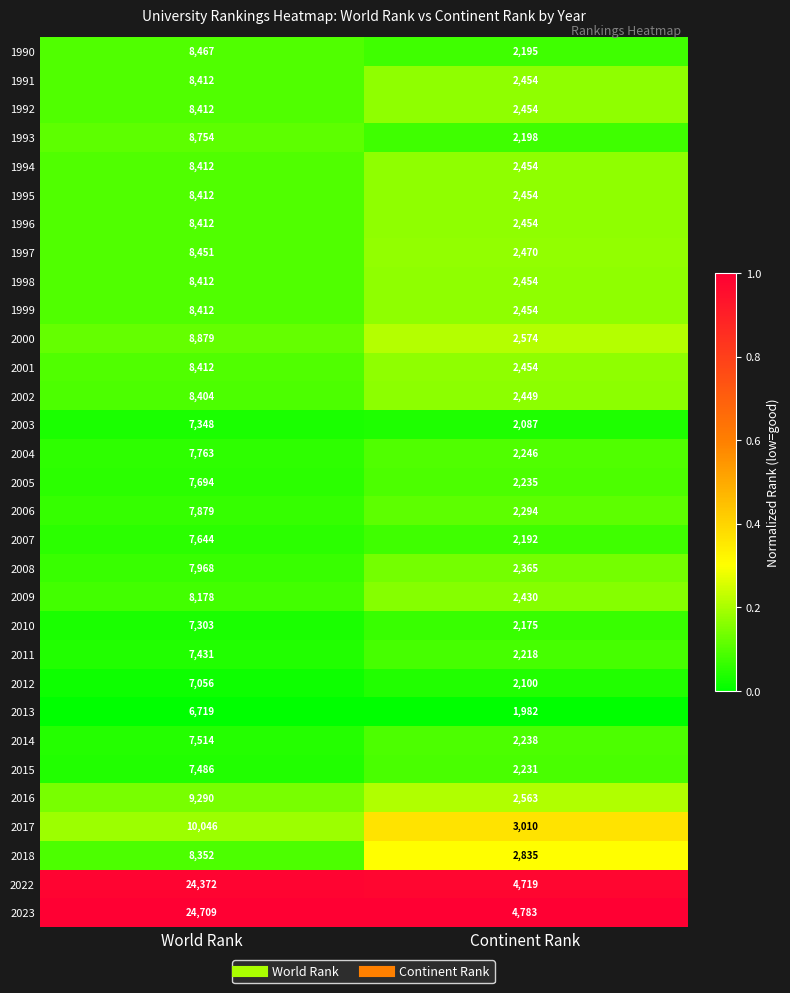

At which category is the sum across all series the highest?

World Rank